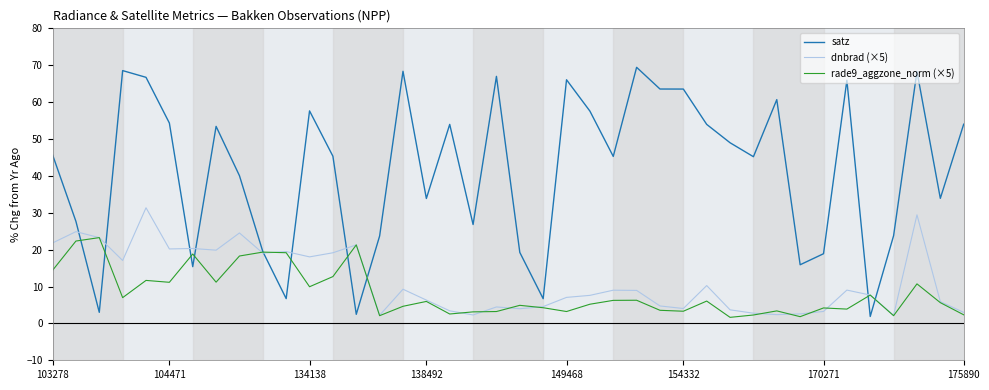

How many series are shown in this chart?

3